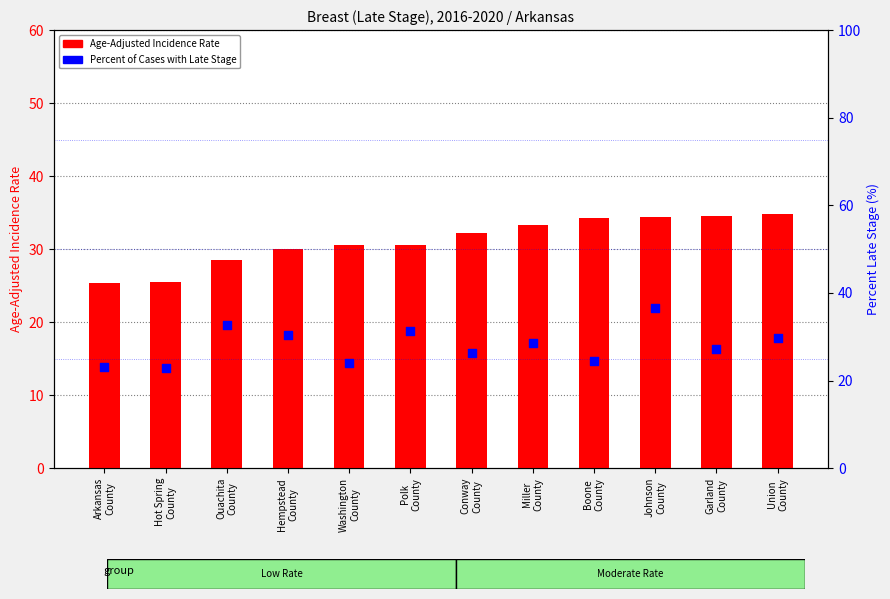

Which series has the widest spread of Y values?

Percent of Cases with Late Stage